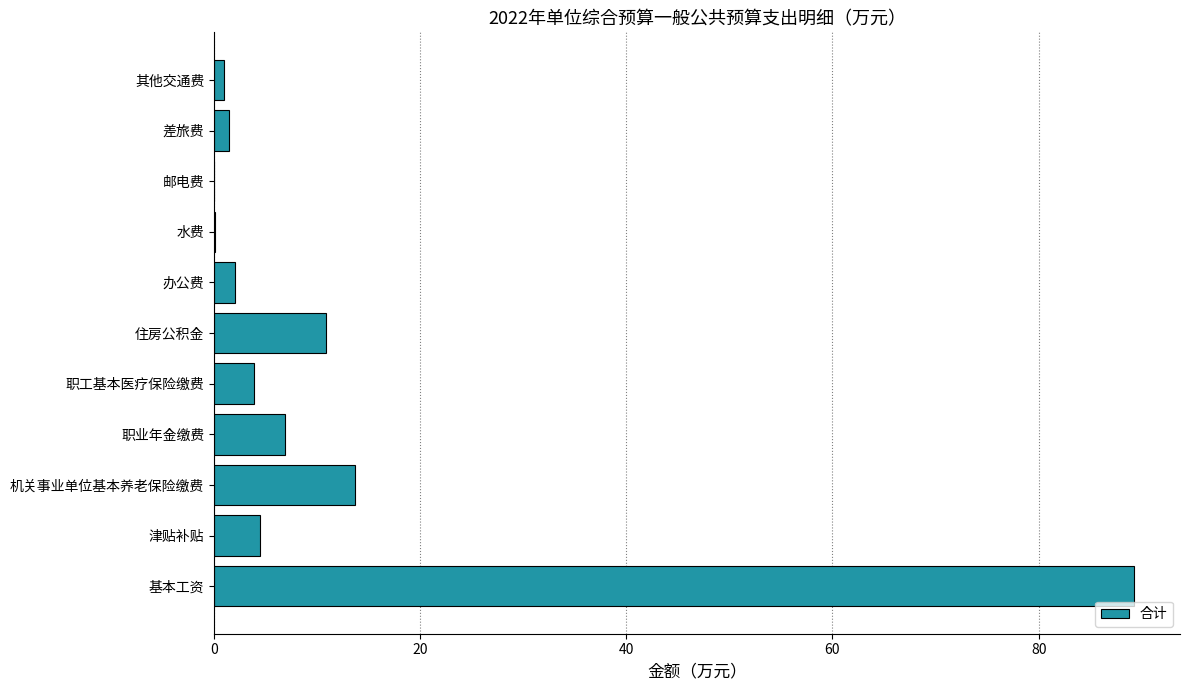

What is the average value?

12.2